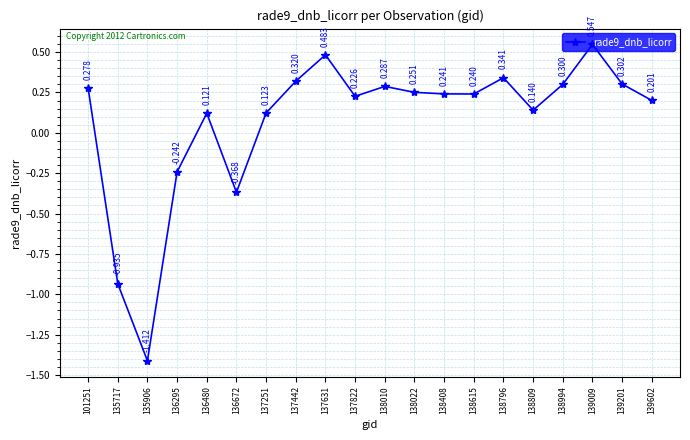

True or false: there are more than 2 points higher than both neighbors.

True